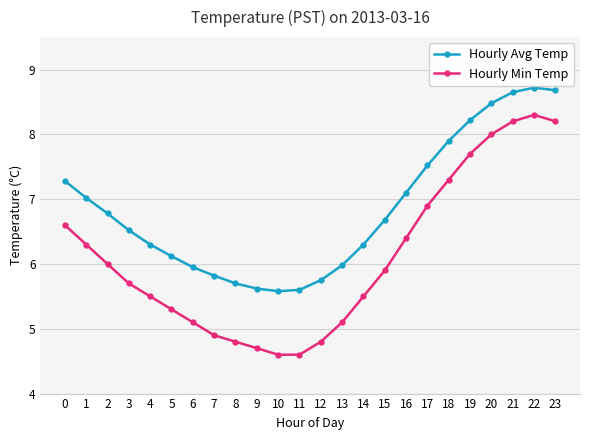

Is the value of Hourly Avg Temp at 16 greater than the value of Hourly Min Temp at 18?

No